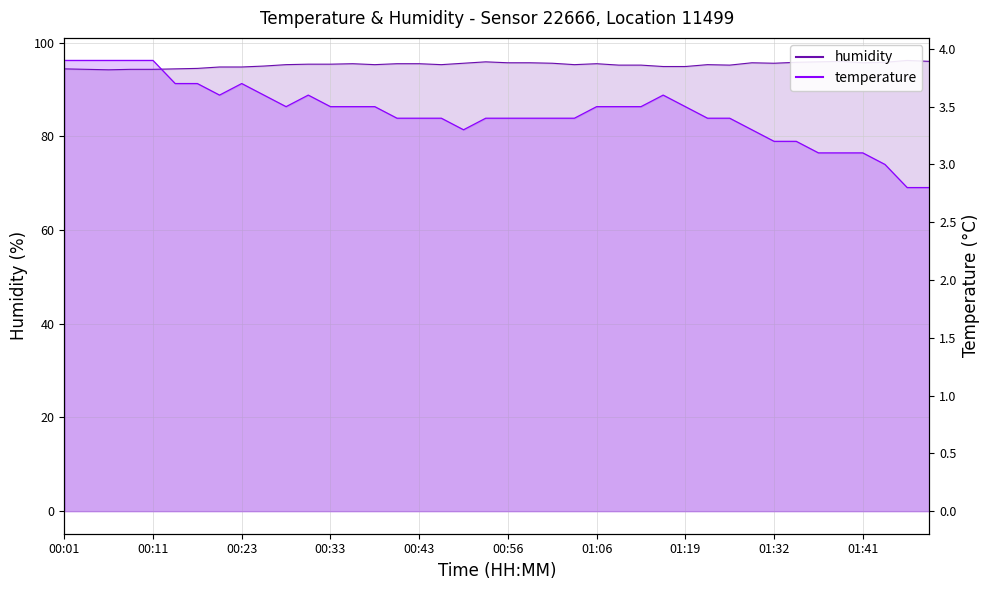

True or false: humidity and temperature cross at least once.

False